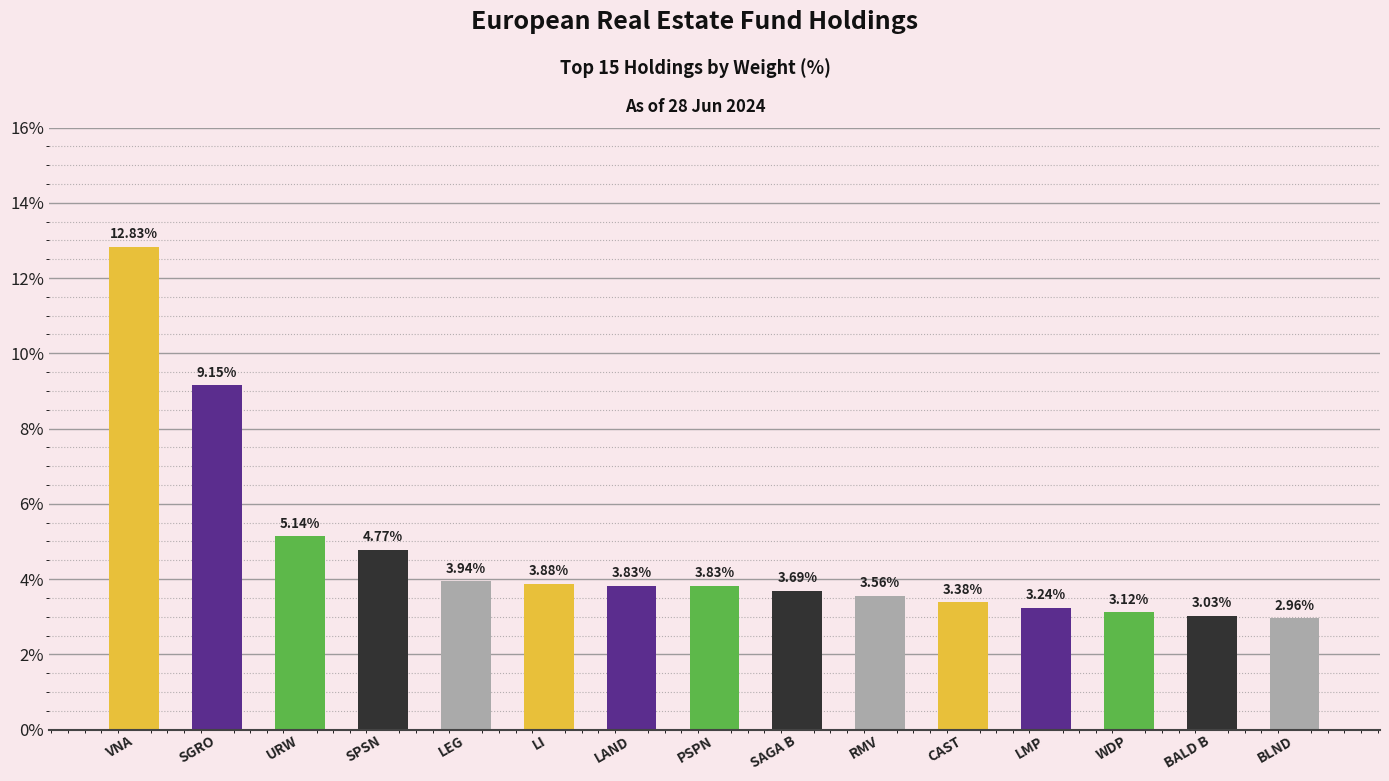

Between URW and LAND, which is larger?

URW